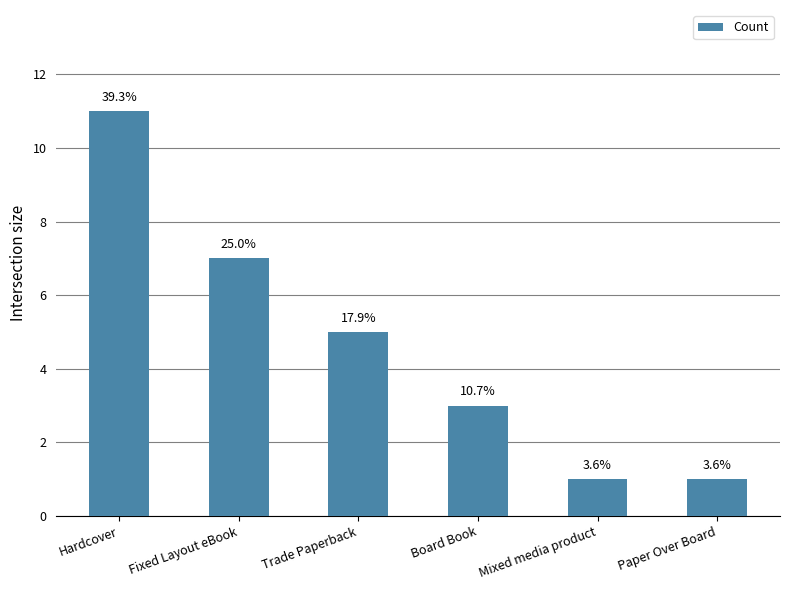

What is the ratio of the value at Mixed media product to the value at Trade Paperback?

0.2